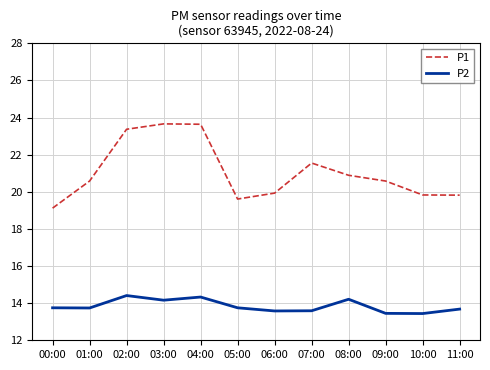

What is the sum of all P1 values?

252.6